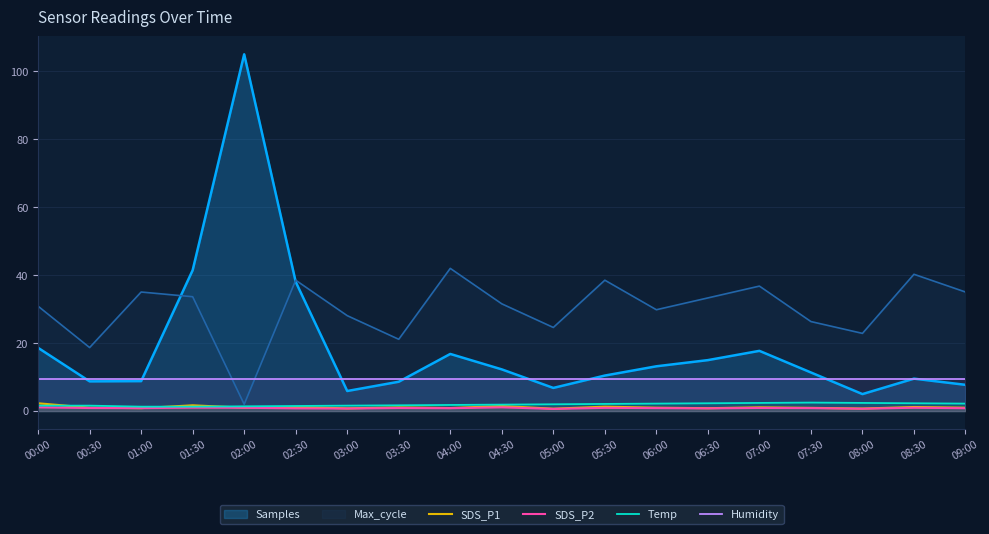

Which series has the largest range (max minus min)?

Samples